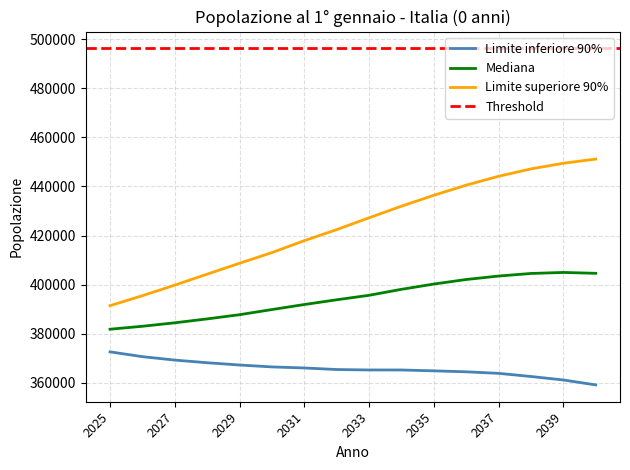

What is the sum of the Limite inferiore 90% values at 2033 and 2031?

731220